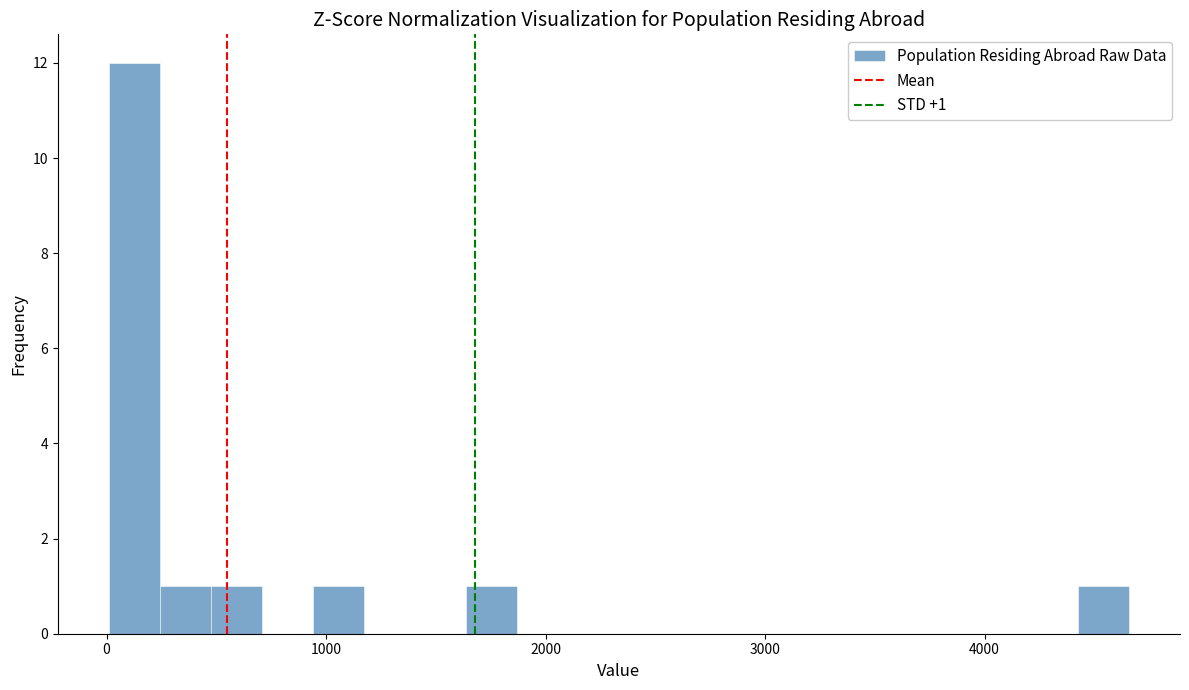

Read against the x-axis, roughly where is the centre of the tallest bar?

100